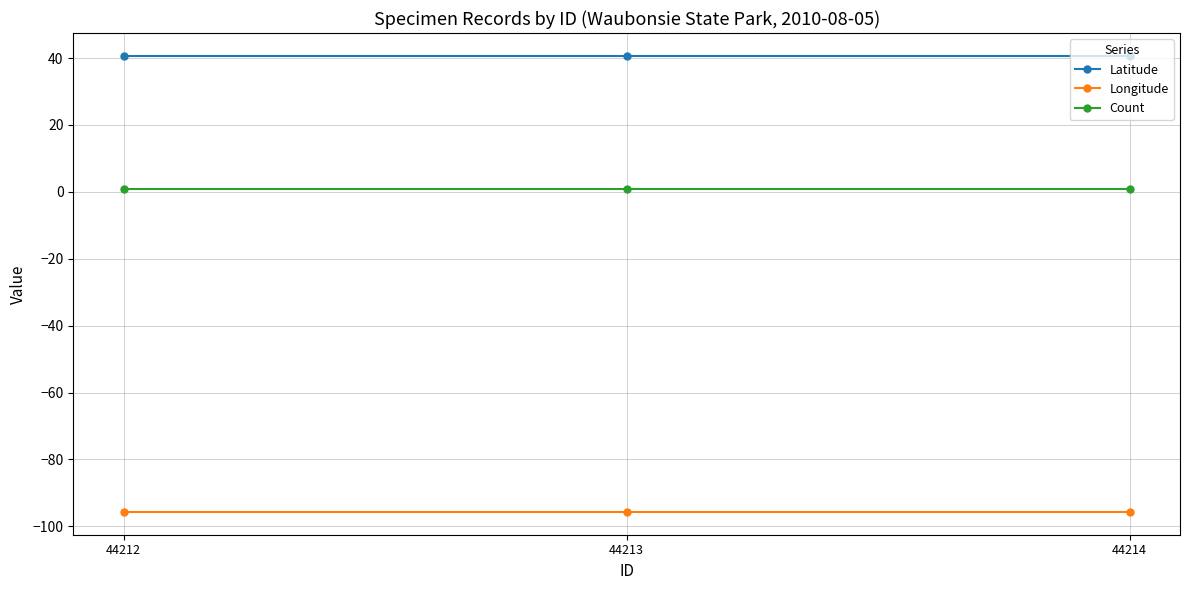

The value of Latitude at 44214 is 40.7. True or false?

True